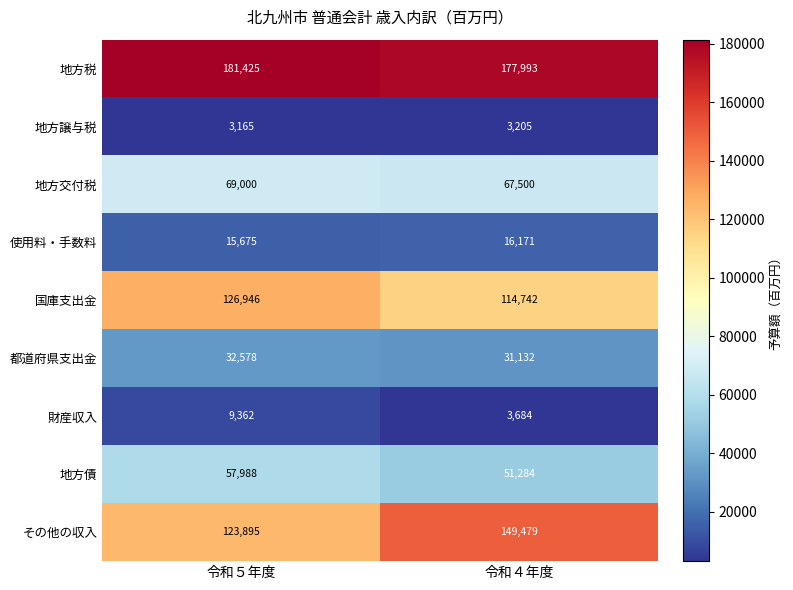

The value of 国庫支出金 at 令和５年度 is 72139. True or false?

False